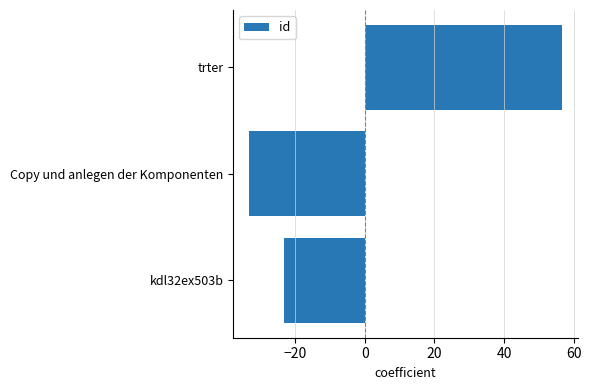

What is the change in value from Copy und anlegen der Komponenten to trter?

+90.0